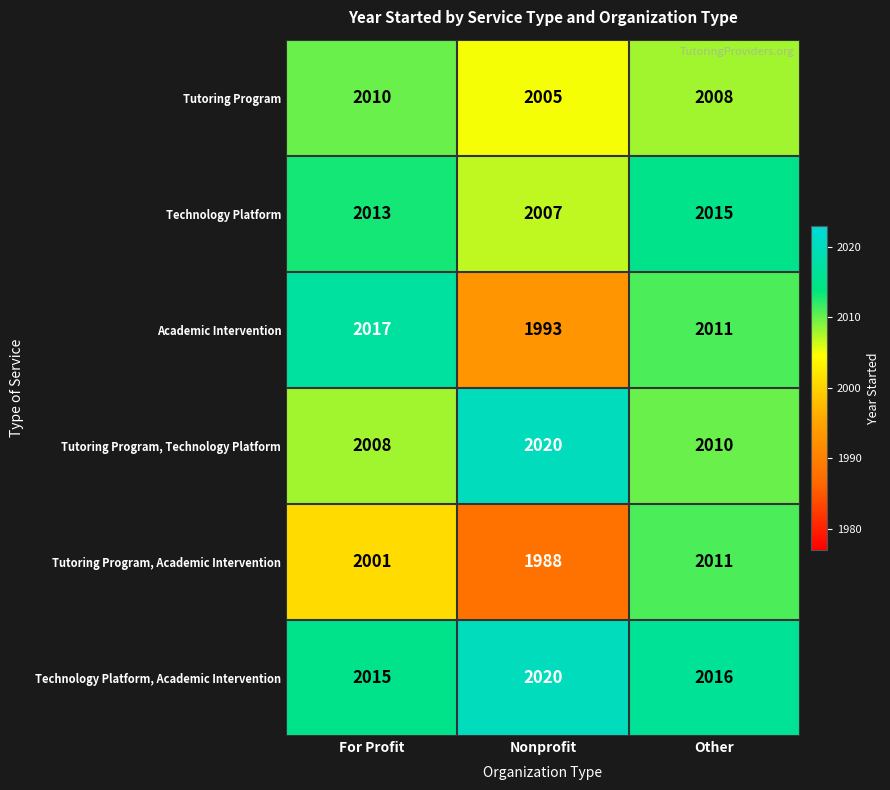

The value of Technology Platform, Academic Intervention at Other is 889. True or false?

False